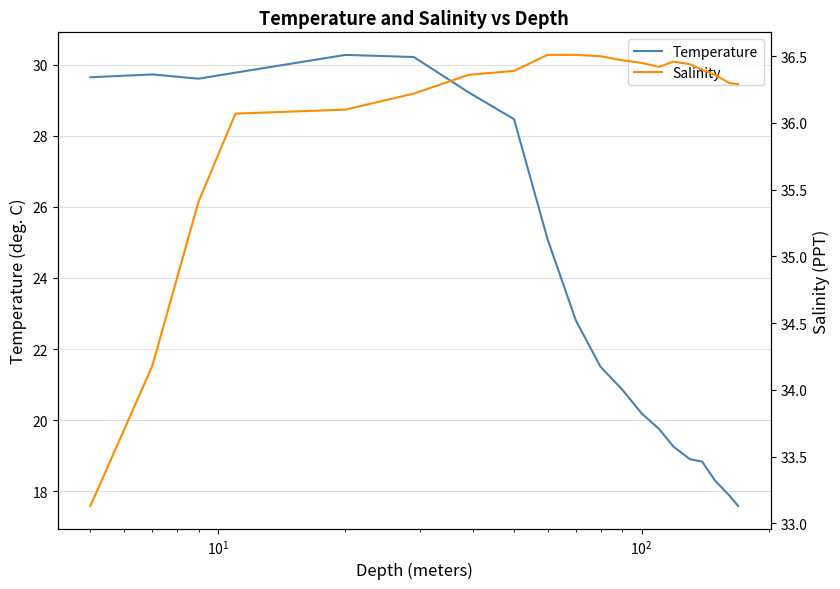

What is the highest value of the Temperature series?

30.3